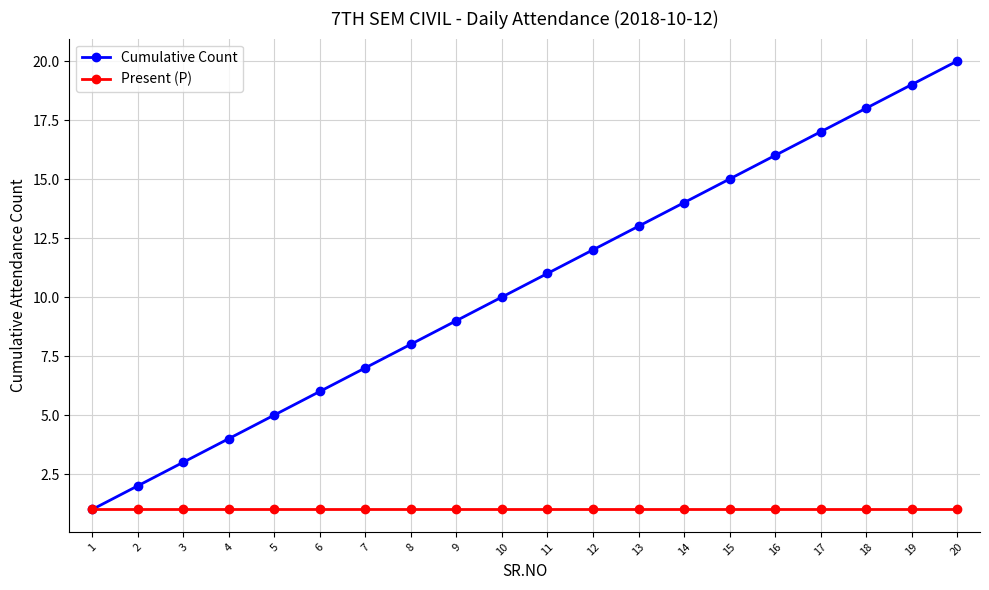

The value of Present (P) at 1 is 1. True or false?

True